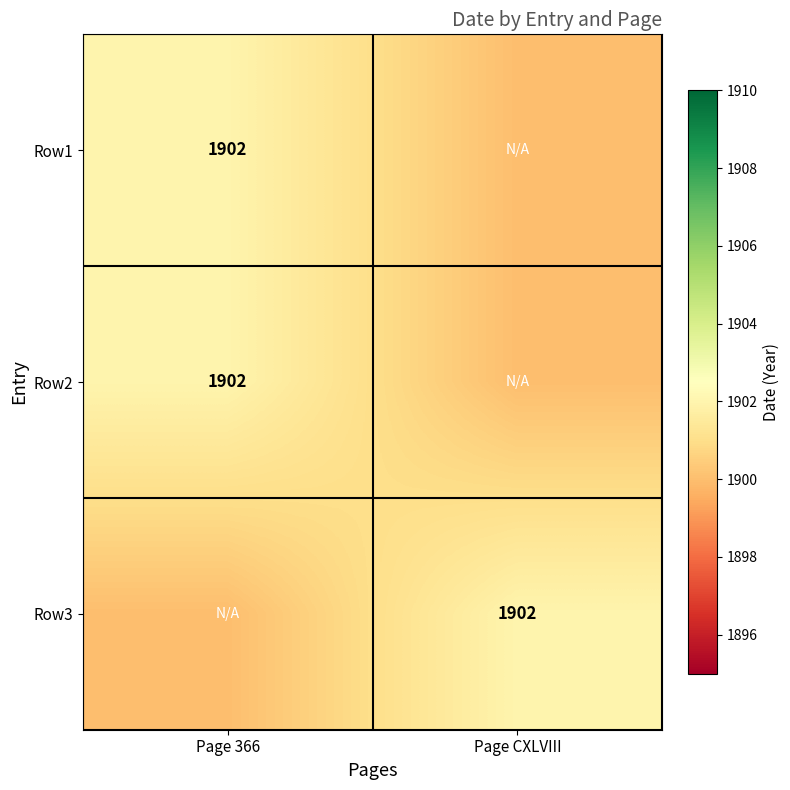

The value of Row3 at Page CXLVIII is 1158. True or false?

False